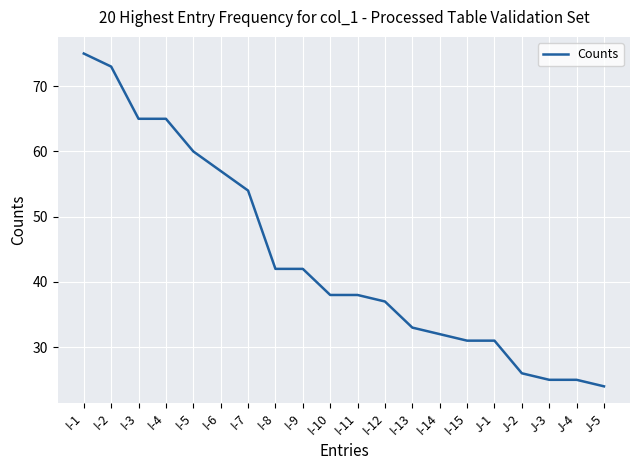

Reading left to right, extract all data points from this chart.

I-1=75	I-2=73	I-3=65	I-4=65	I-5=60	I-6=57	I-7=54	I-8=42	I-9=42	I-10=38	I-11=38	I-12=37	I-13=33	I-14=32	I-15=31	J-1=31	J-2=26	J-3=25	J-4=25	J-5=24